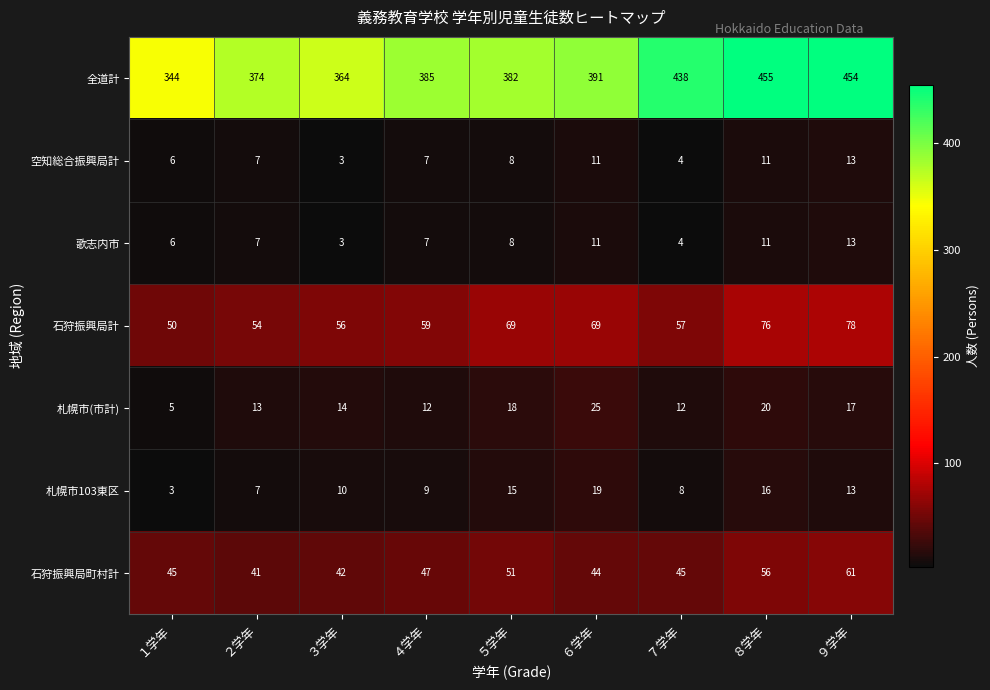

The 石狩振興局町村計 series shows 45 at １学年. True or false?

True